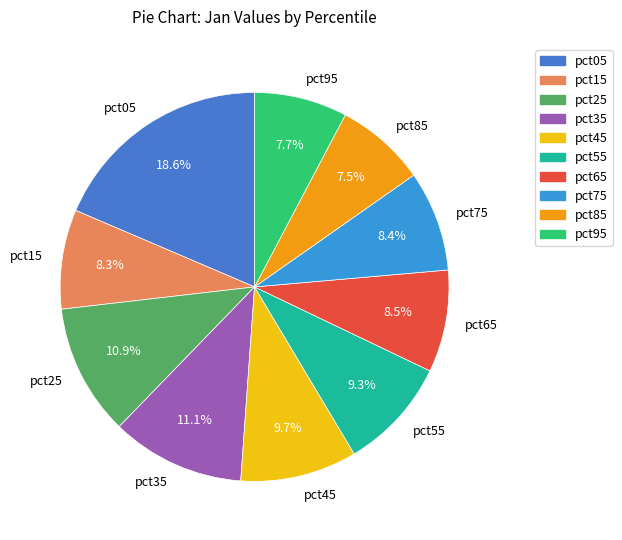

Which category has the biggest portion of the pie?

pct05